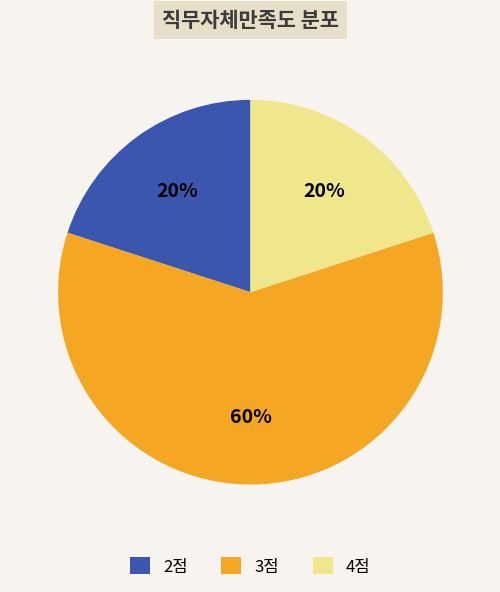

Does 3점 represent more than half of the total?

Yes